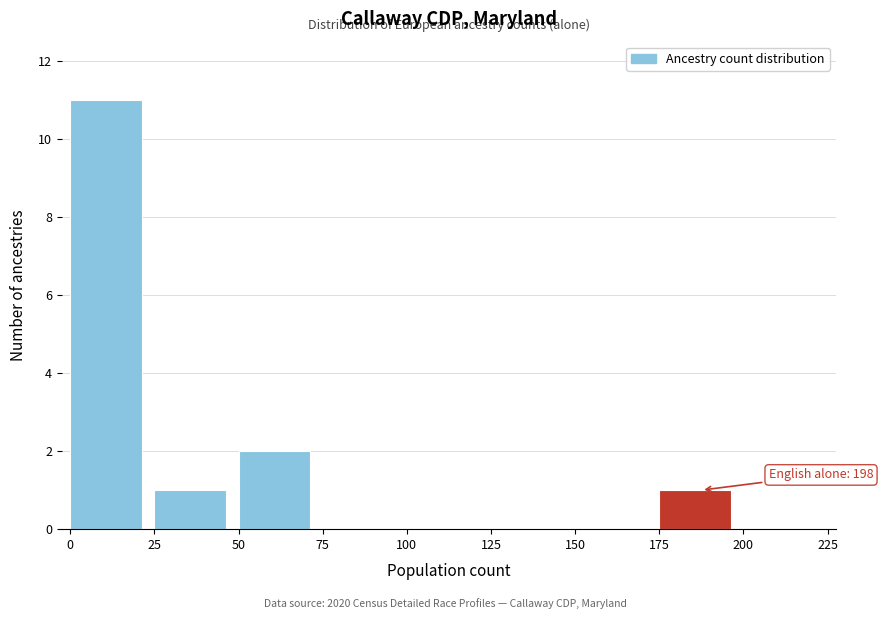

Which range on the x-axis has the tallest bar?

0 to 25